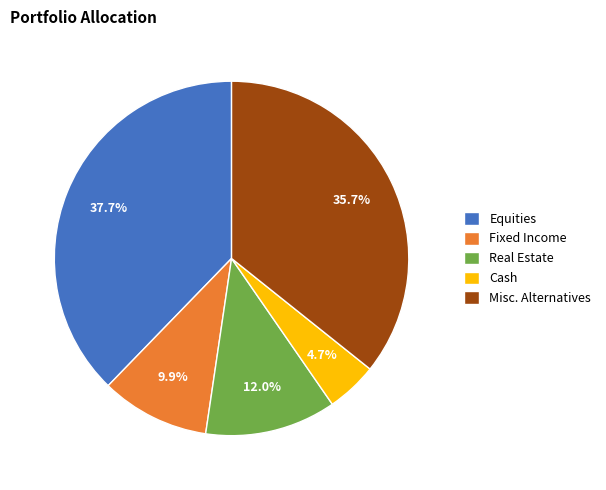

What percentage is the Fixed Income slice, to the nearest percent?

10%